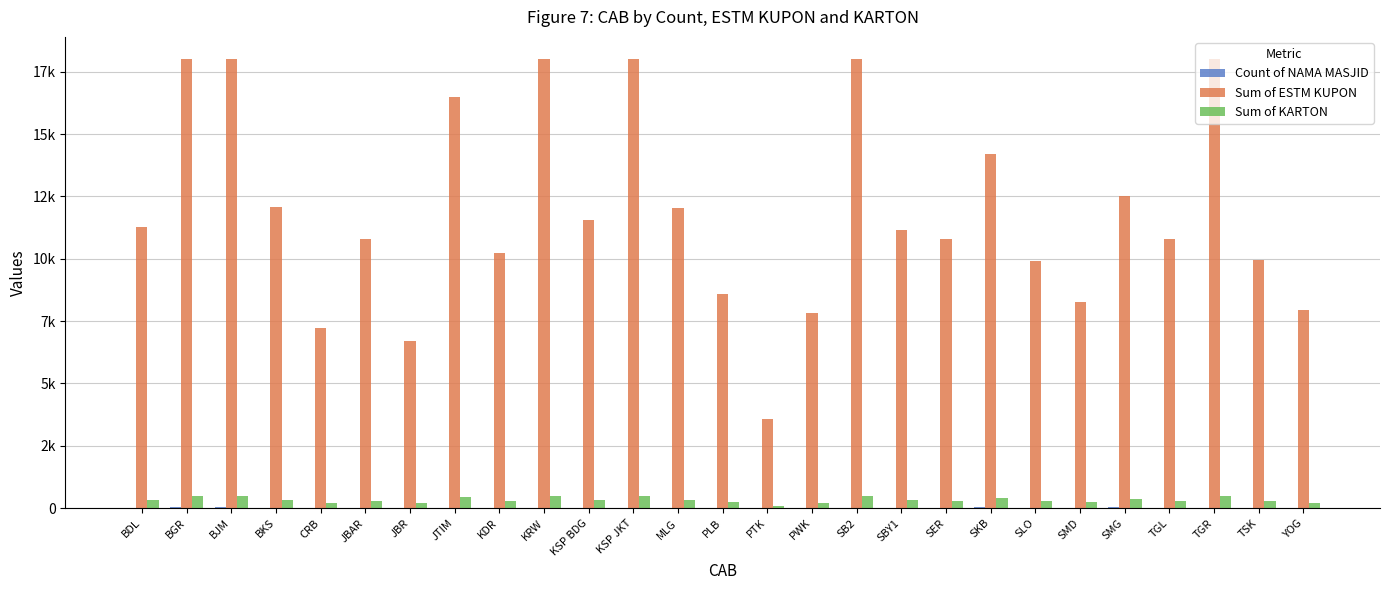

What is the total value across all series at BGR?

18531